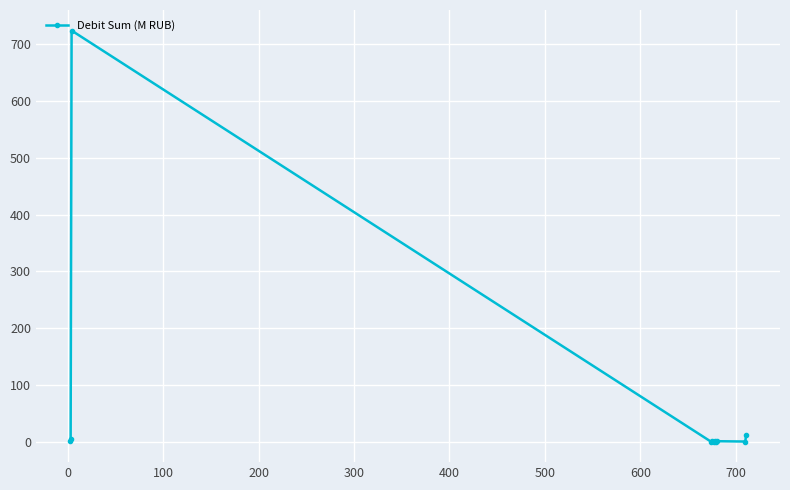

What is the average value?

67.5